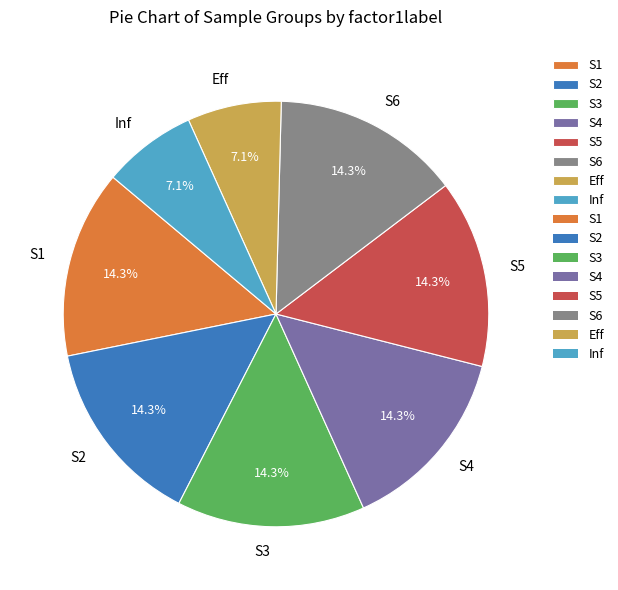

What percentage do S6 and S3 together represent?

28.6%